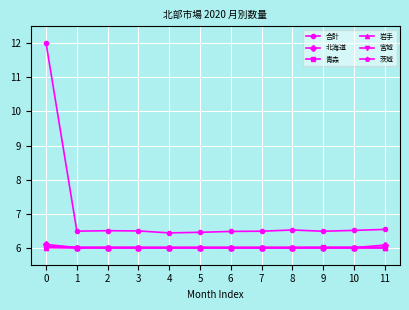

Read the 茨城 value at 10.

6.0